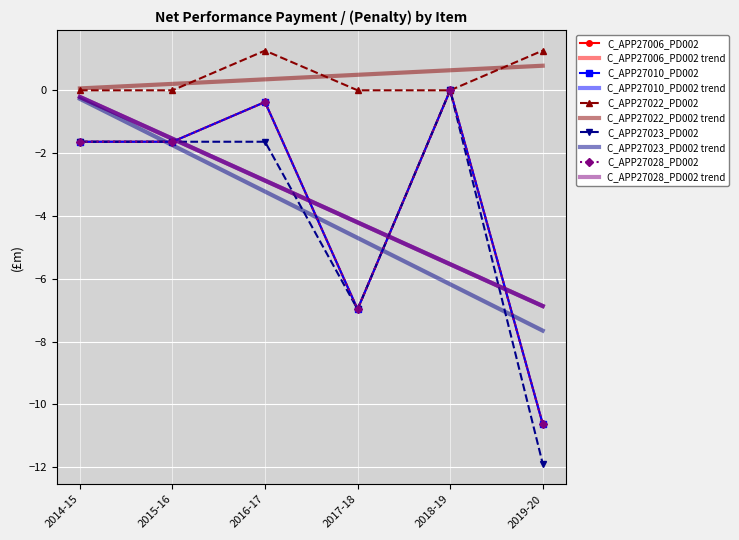

True or false: C_APP27023_PD002 has more than 2 points higher than both neighbors.

False